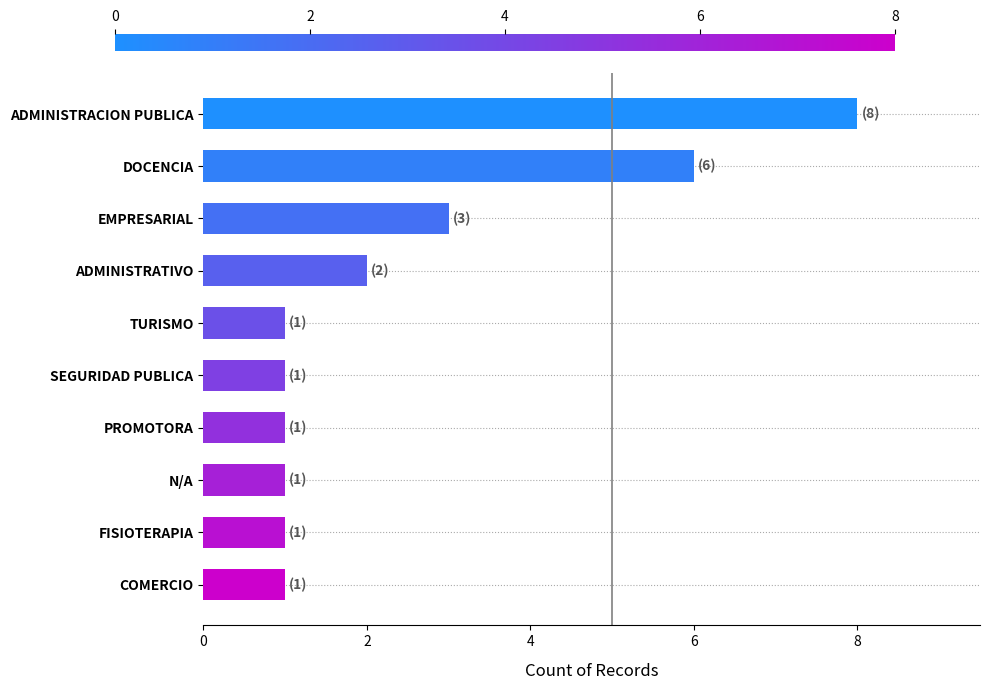

How many distinct data groups are displayed?

1